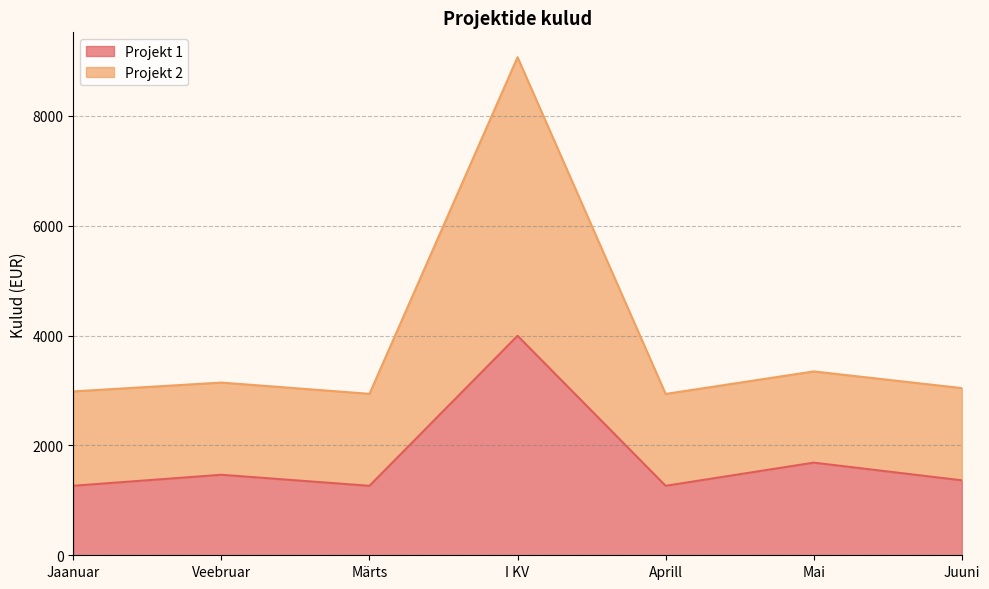

In Projekt 2, how many points are lower than both neighbors (excluding endpoints)?

2